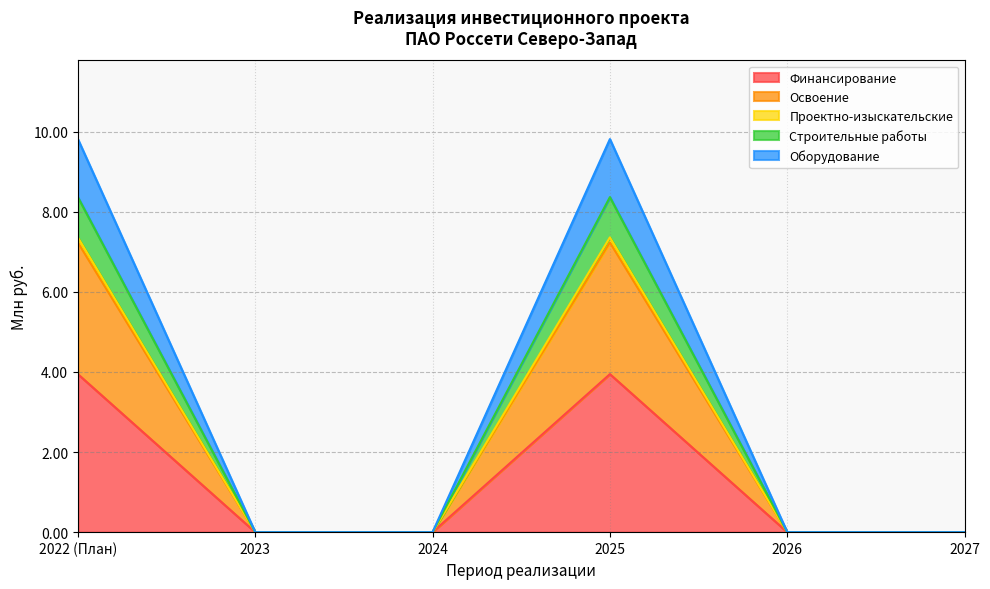

Does the chart have visible grid lines?

Yes